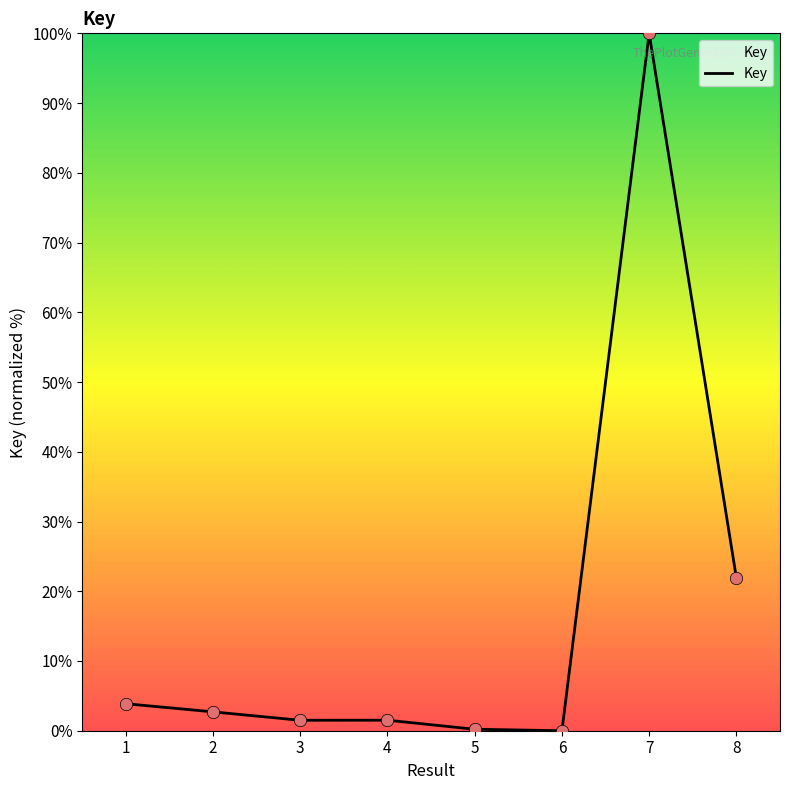

What is the change in value from 1 to 4?

-2.4